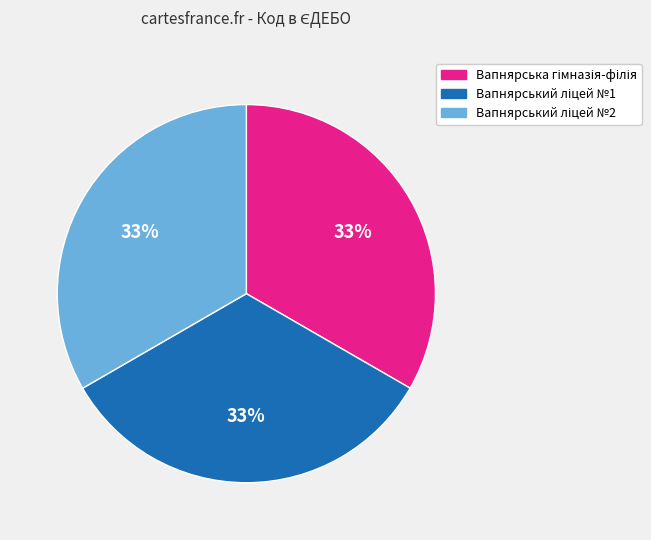

Is there any slice that represents more than half of the pie?

No